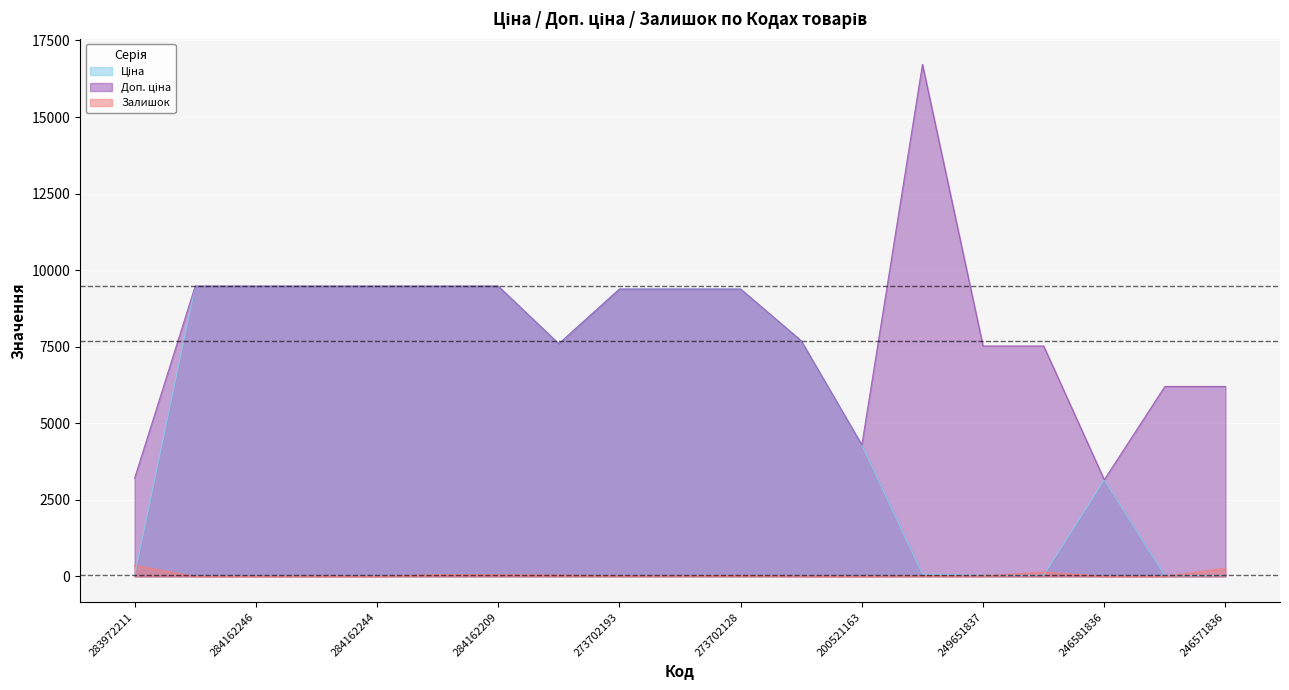

The Залишок series shows 0.0 at 284162248. True or false?

True